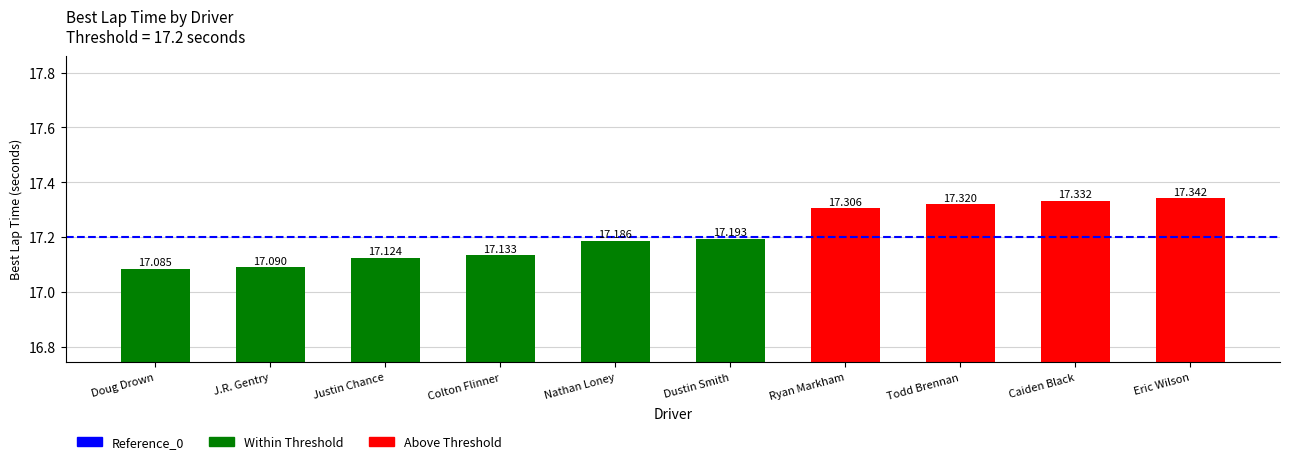

At which category does the chart reach its peak across all series?

Eric Wilson